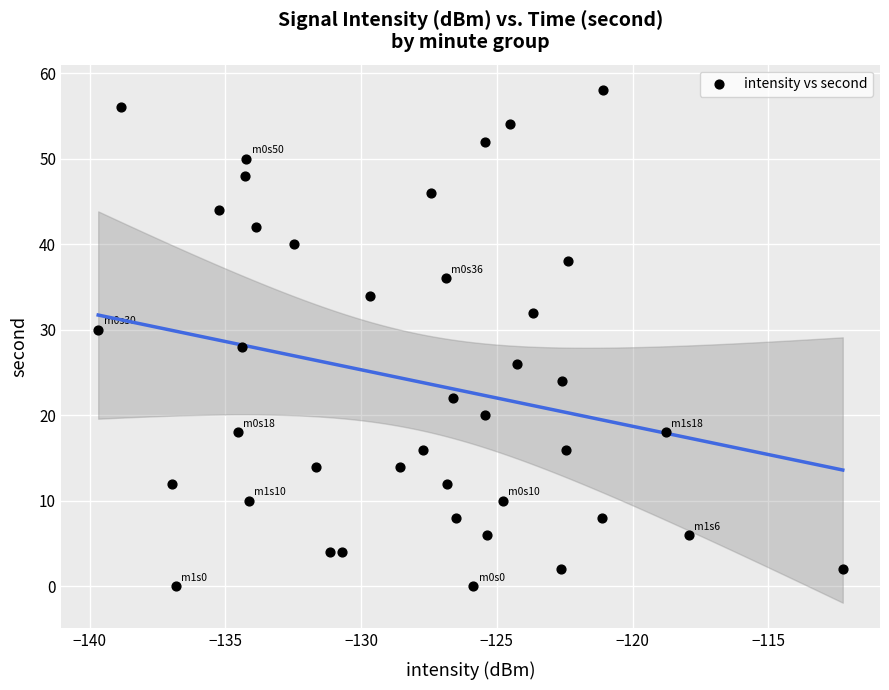

What is the range of Y values (max minus min)?

58